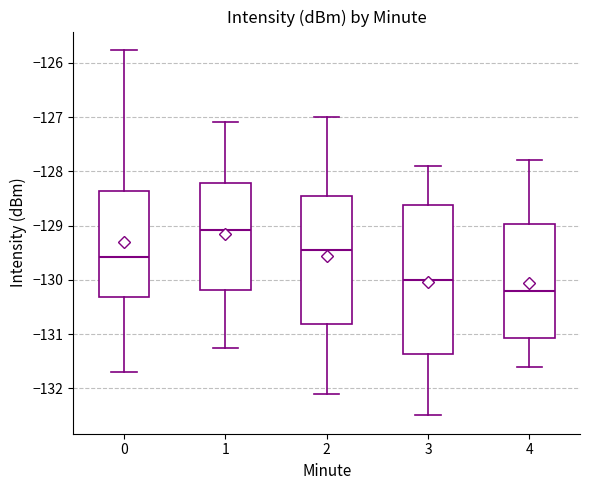

Which box's median line is the lowest?

4